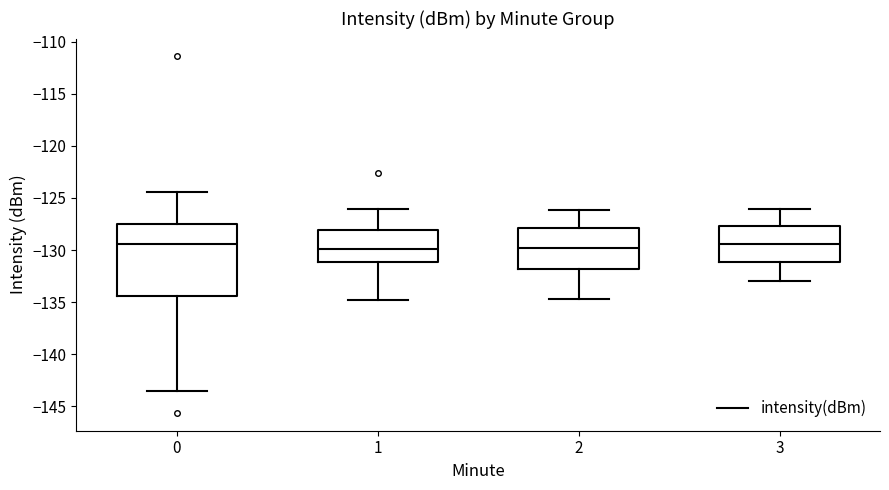

Where does the upper whisker of the box at x = 3 end on the y-axis? The values are not printed on the chart, so give them approximately, as read against the axis.

-126.0